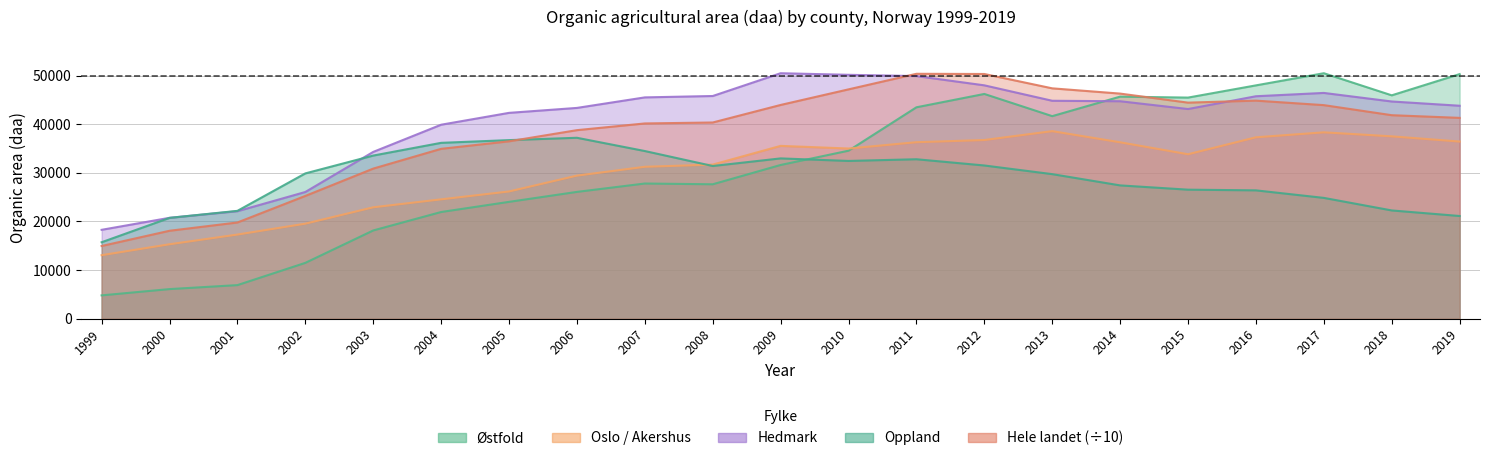

True or false: Oslo / Akershus has a value of 25340.1 at 2001.

False